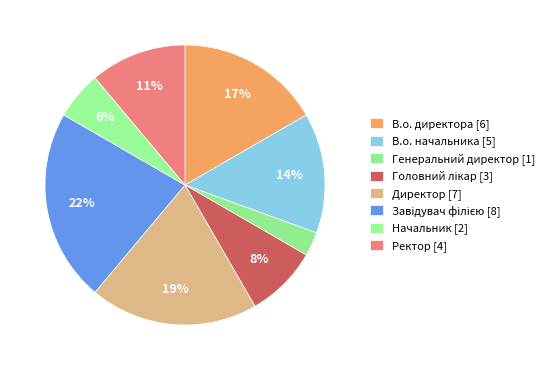

How many slices are in this pie chart?

8